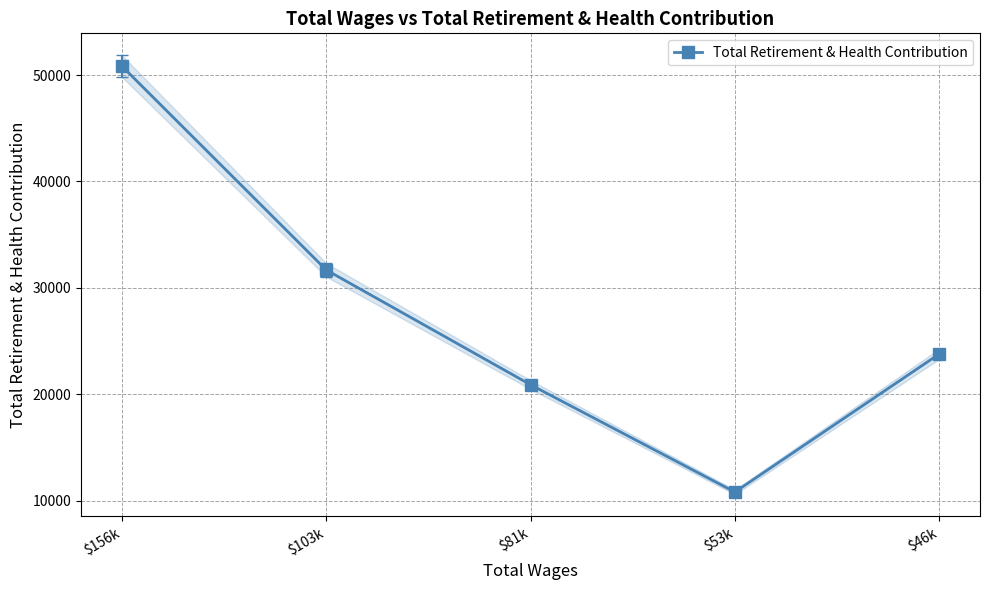

Between $46k and $103k, which is larger?

$103k